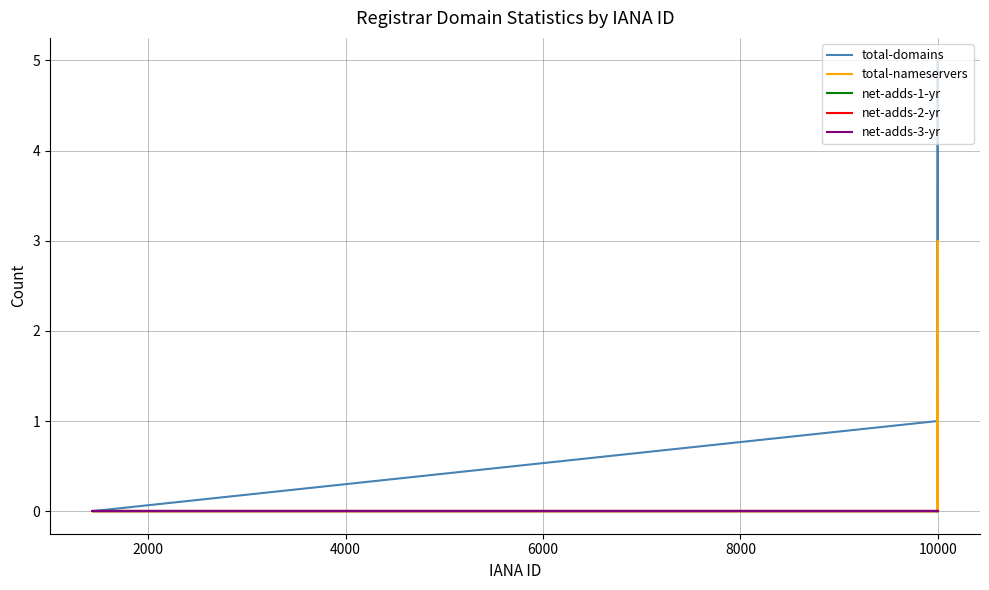

Which series has the largest range (max minus min)?

total-domains